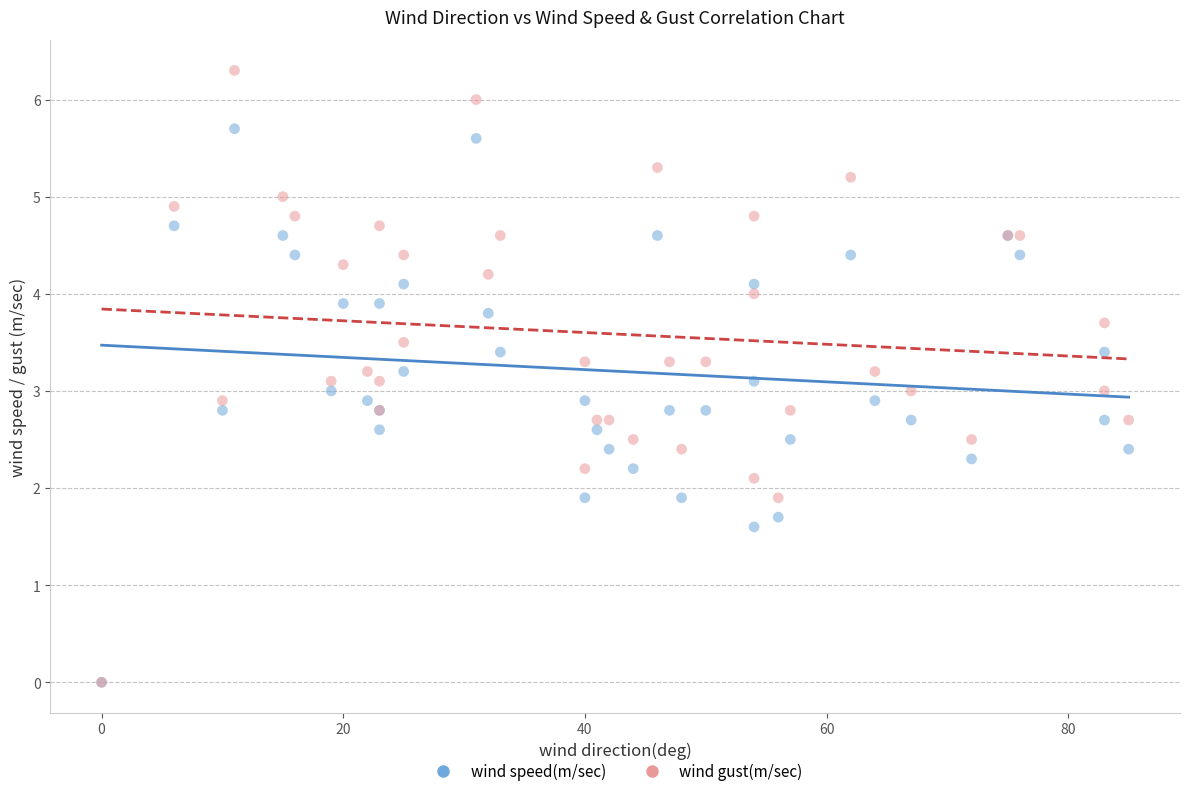

Which series has the largest Y range (max minus min)?

wind gust(m/sec)